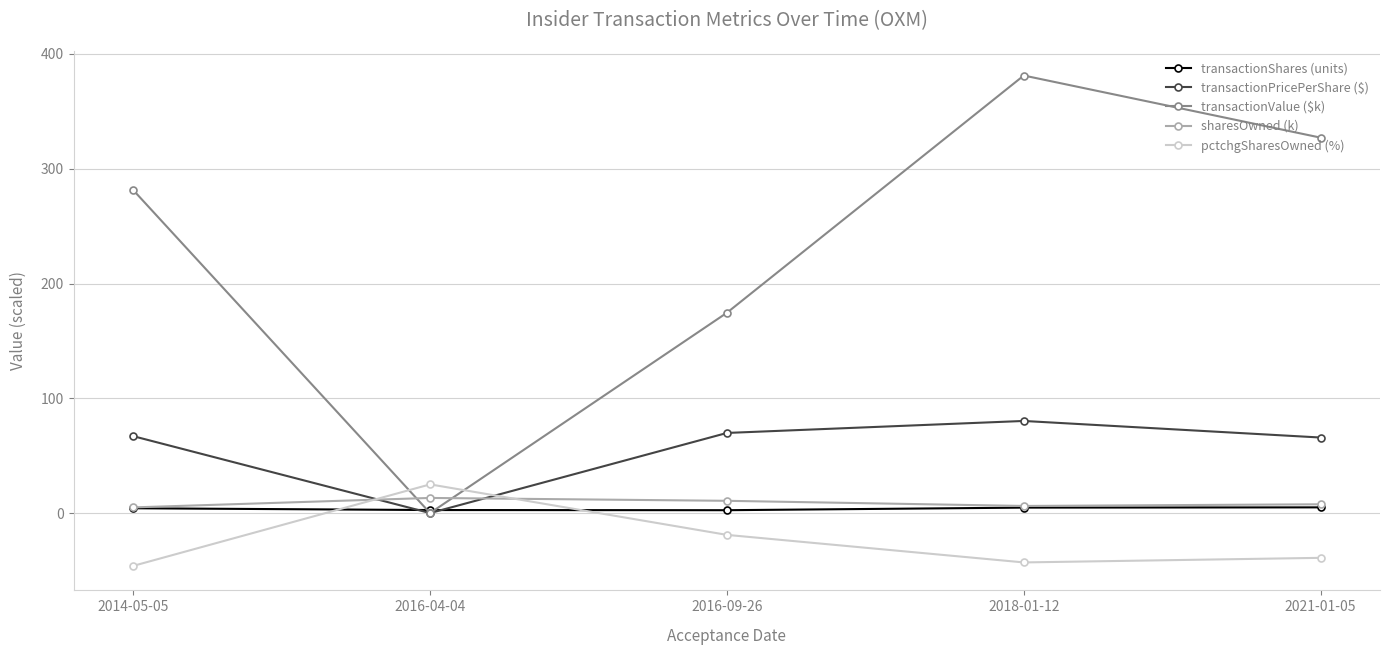

At which label does transactionPricePerShare ($) reach its peak?

2018-01-12